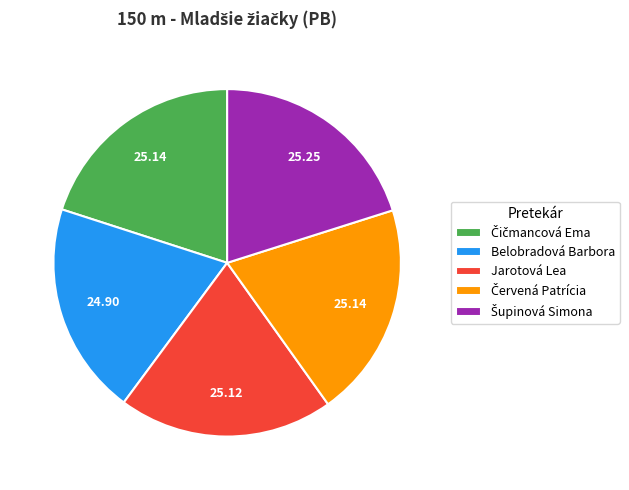

Does any single category account for the majority?

No